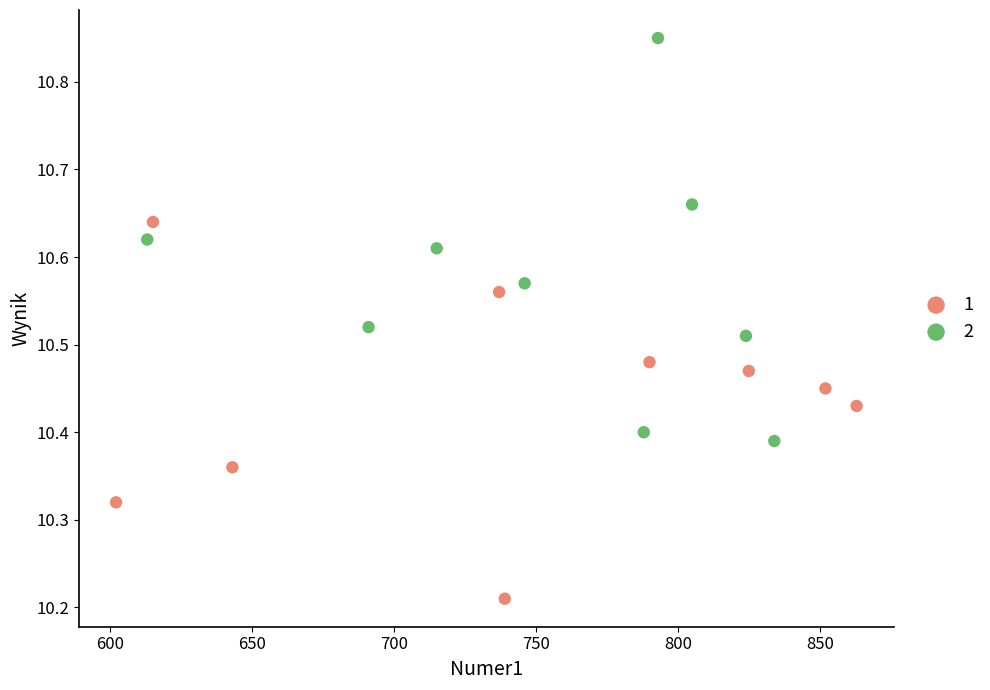

What are all the series names shown in the legend?

1, 2